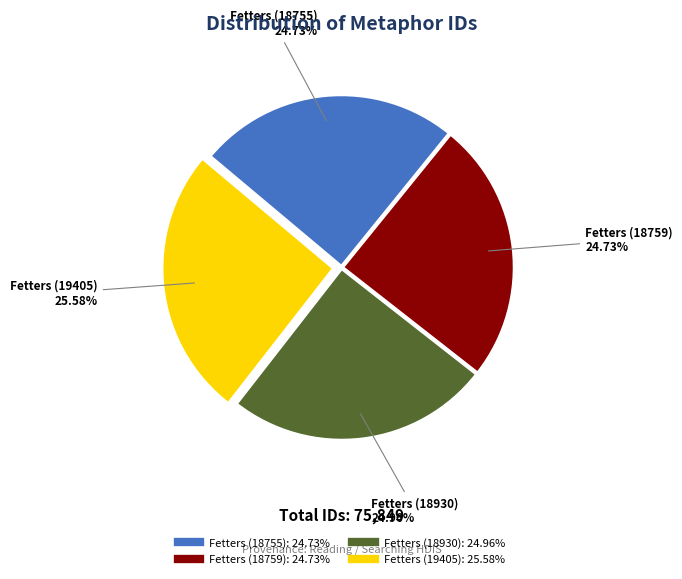

To the nearest percent, what is the difference between the largest and smallest slice percentages?

1%